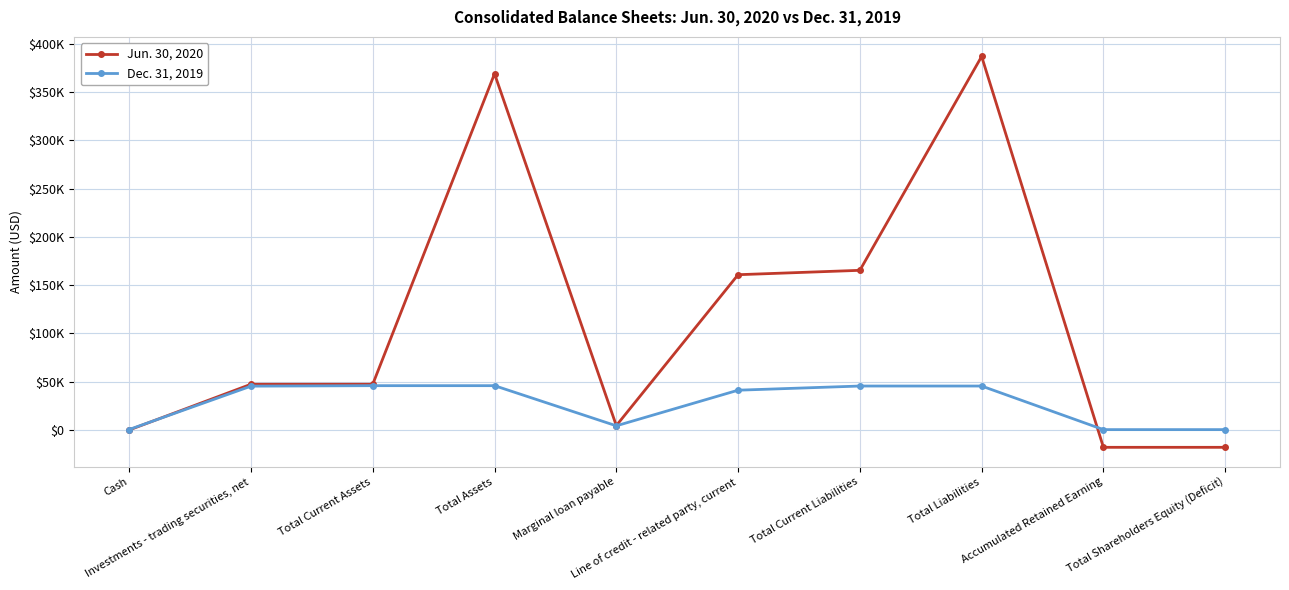

What is the difference between the highest and lowest values at Total Assets?

322987